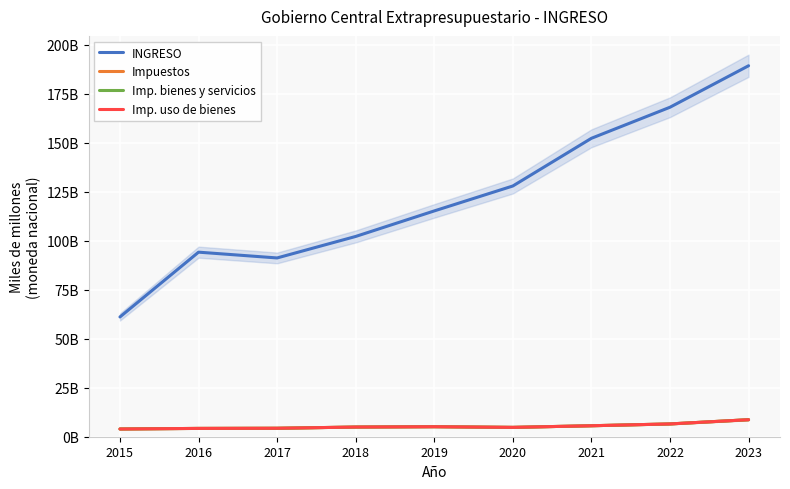

True or false: Impuestos and Imp. uso de bienes intersect in this chart.

False